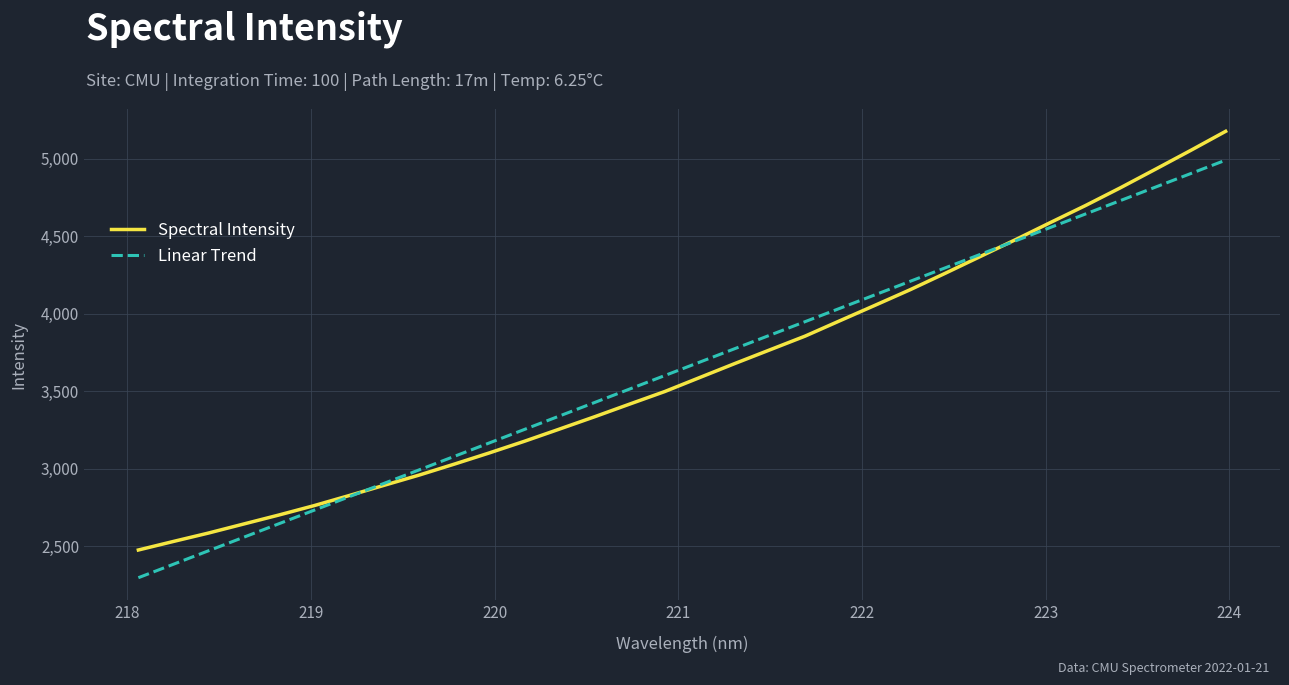

What is the minimum value shown in the chart?

2296.3